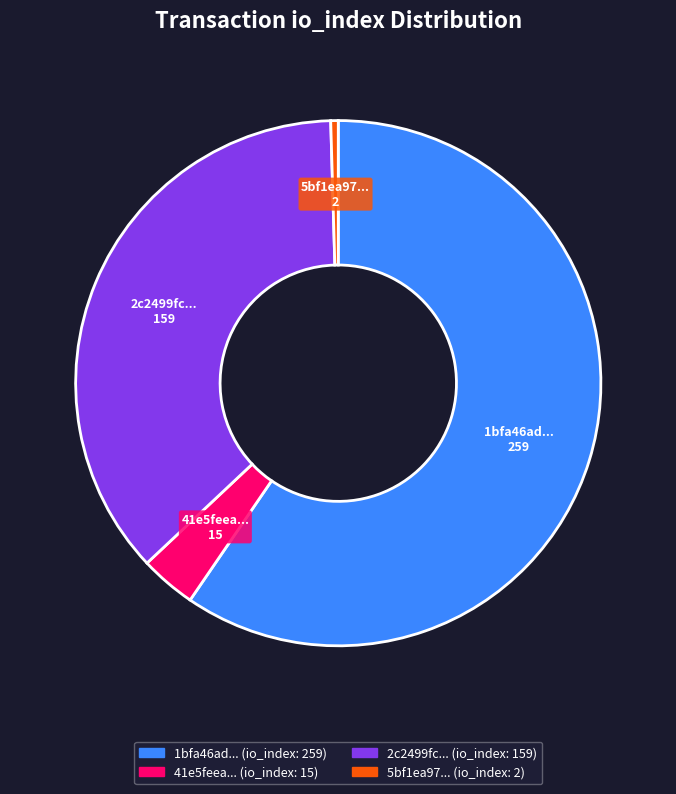

Between 5bf1ea97... and 41e5feea..., which is larger?

41e5feea...